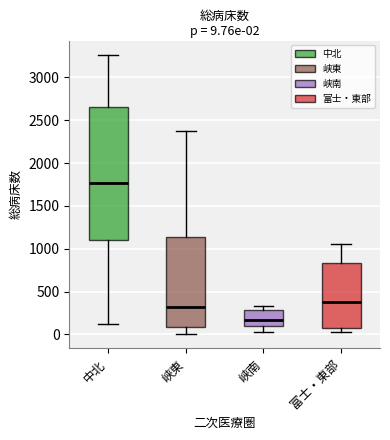

Which box has the lowest median line?

峡南